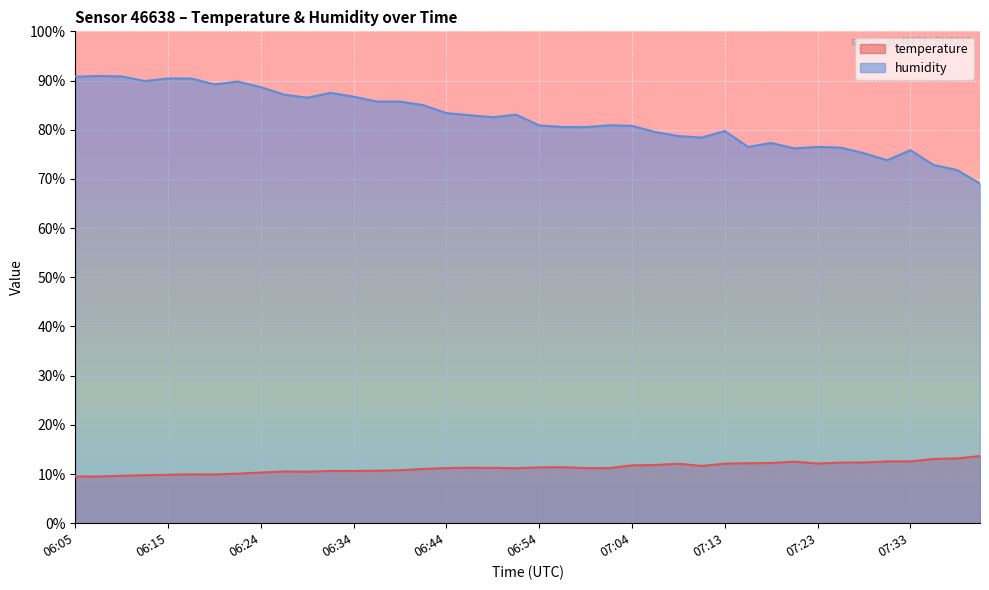

Is the value of temperature at 06:59 greater than the value of humidity at 06:42?

No